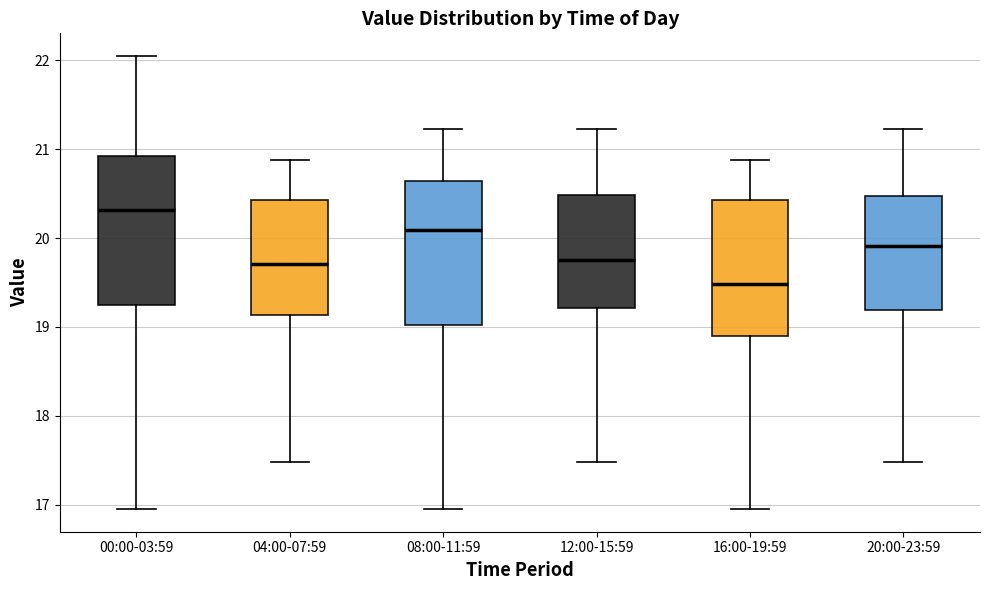

Reading left to right, transcribe this box plot: for each box, give where its median line is, the range the box spans, and where its two whiskers end, as read against the y-axis. The values are not printed on the chart, so give them approximately, as read against the axis.

00:00-03:59: median 20.3, box 19.2 to 20.9, whiskers 17.0 to 22.1
04:00-07:59: median 19.7, box 19.1 to 20.4, whiskers 17.5 to 20.9
08:00-11:59: median 20.1, box 19.0 to 20.6, whiskers 17.0 to 21.2
12:00-15:59: median 19.8, box 19.2 to 20.5, whiskers 17.5 to 21.2
16:00-19:59: median 19.5, box 18.9 to 20.4, whiskers 17.0 to 20.9
20:00-23:59: median 19.9, box 19.2 to 20.5, whiskers 17.5 to 21.2